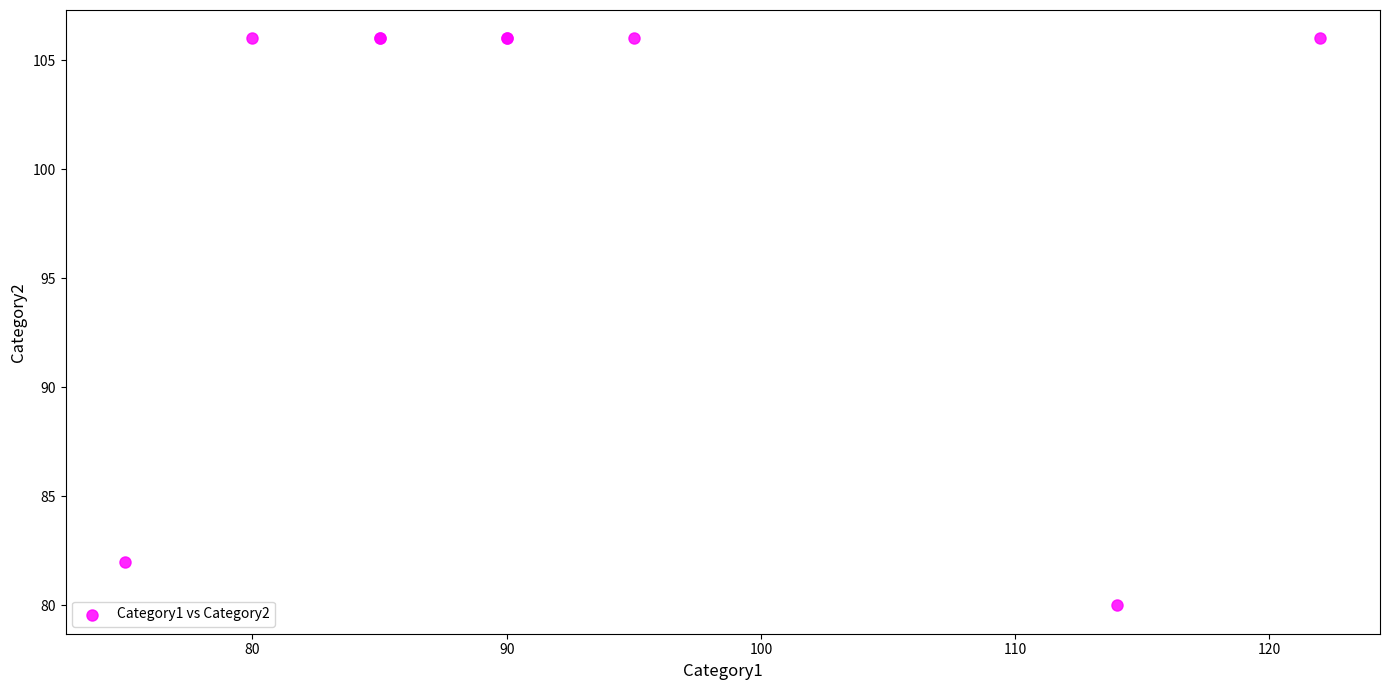

What Y value in the scatter plot is closest to 93?

82